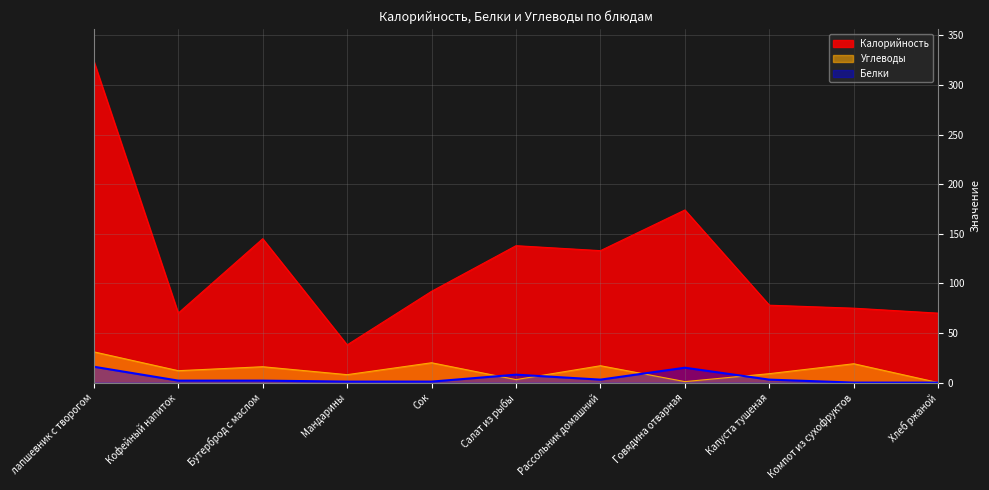

Between Мандарины and Кофейный напиток, which is larger?

Кофейный напиток